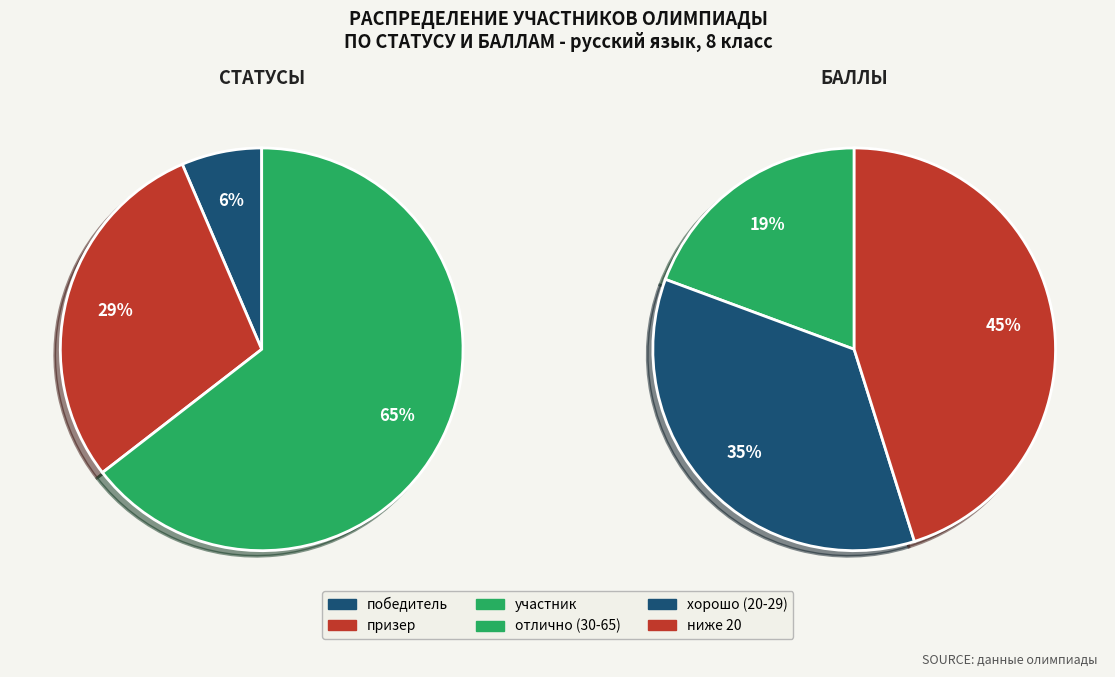

To the nearest percent, what is the average slice percentage?

33%